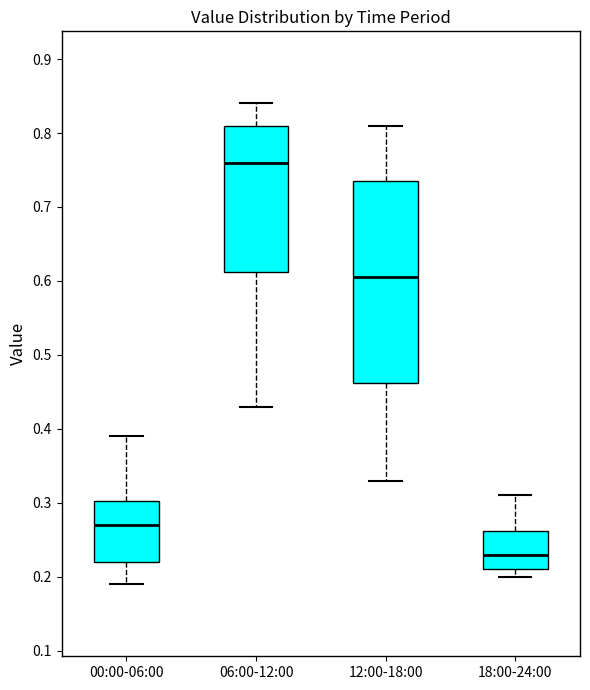

Which box has the highest median line?

06:00-12:00